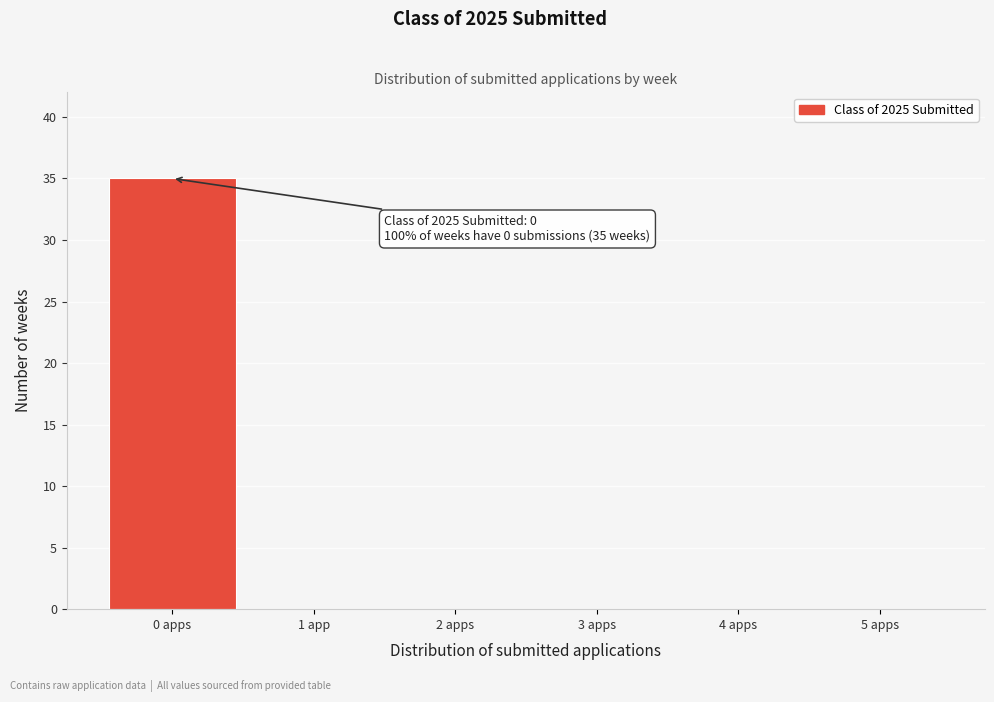

Reading right to left, transcribe all the data shown in this chart.

5 apps=0	4 apps=0	3 apps=0	2 apps=0	1 app=0	0 apps=35